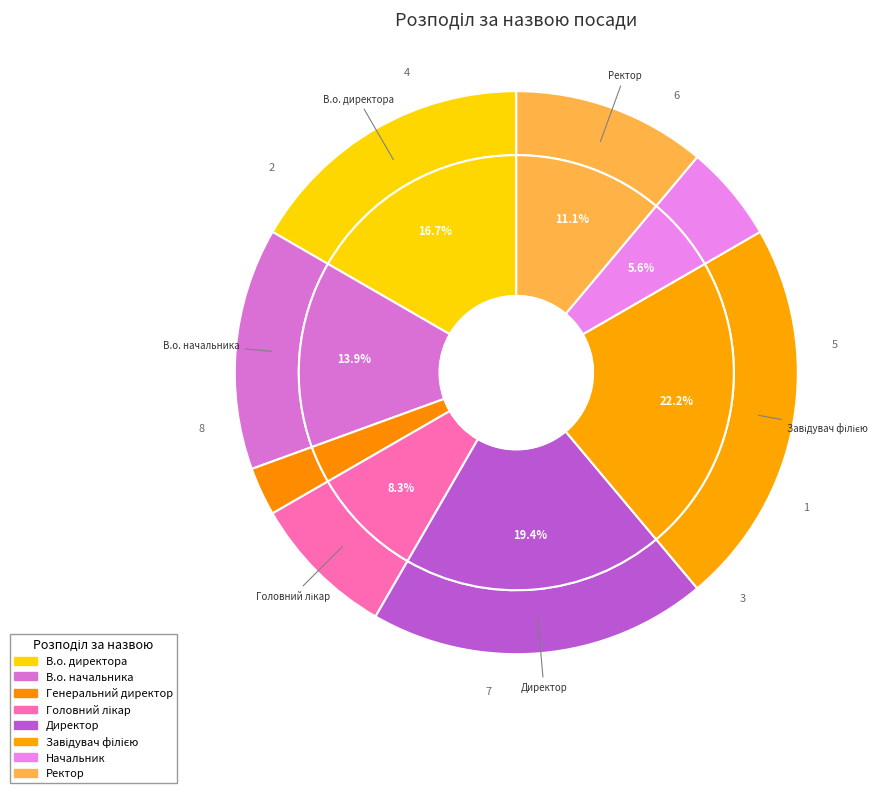

What is the smallest slice in the pie chart?

Генеральний директор